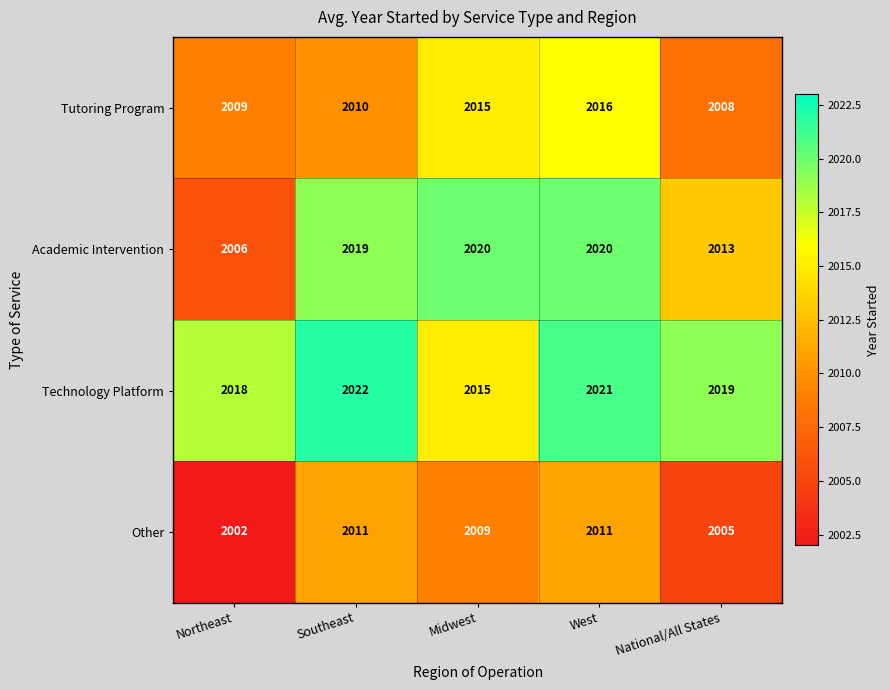

At how many categories does at least one series exceed 2005?

5